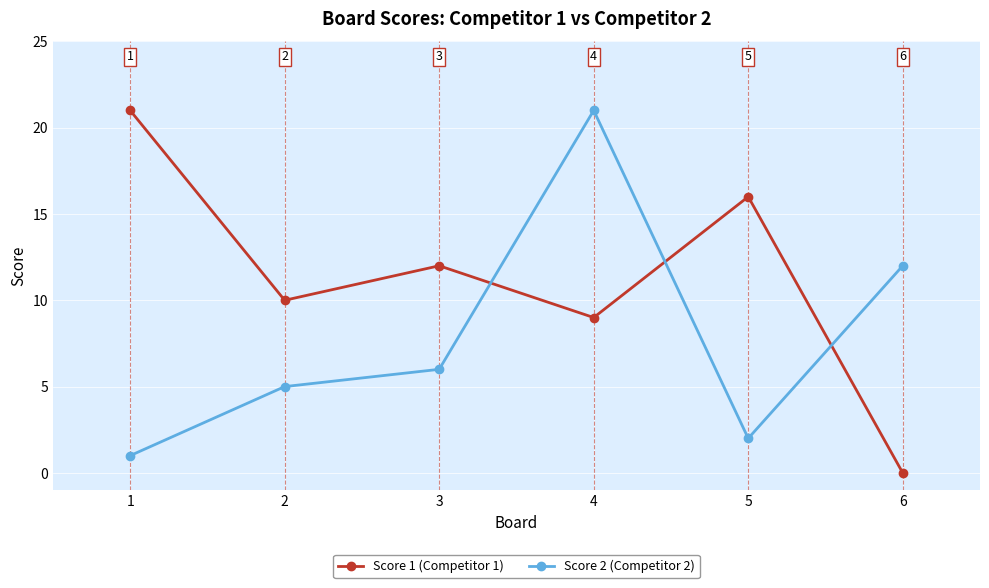

Between which two adjacent categories do Score 2 (Competitor 2) and Score 1 (Competitor 1) first intersect?

3 and 4